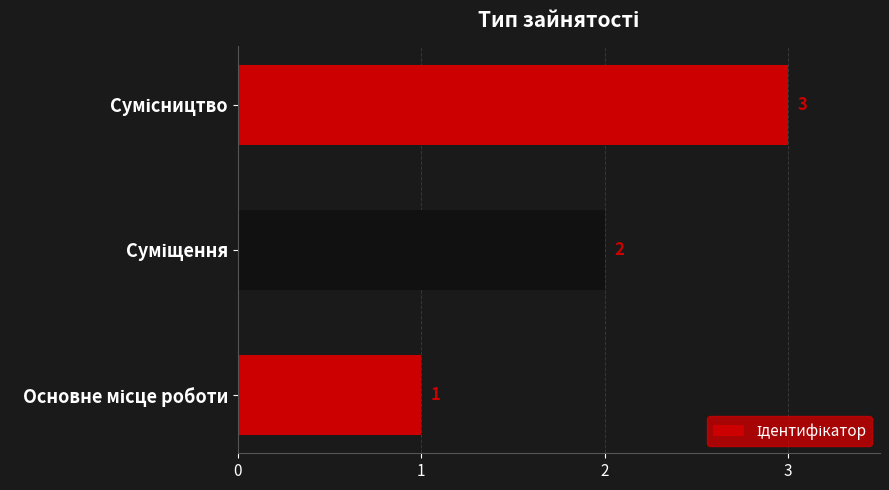

What is the sum of all values?

6